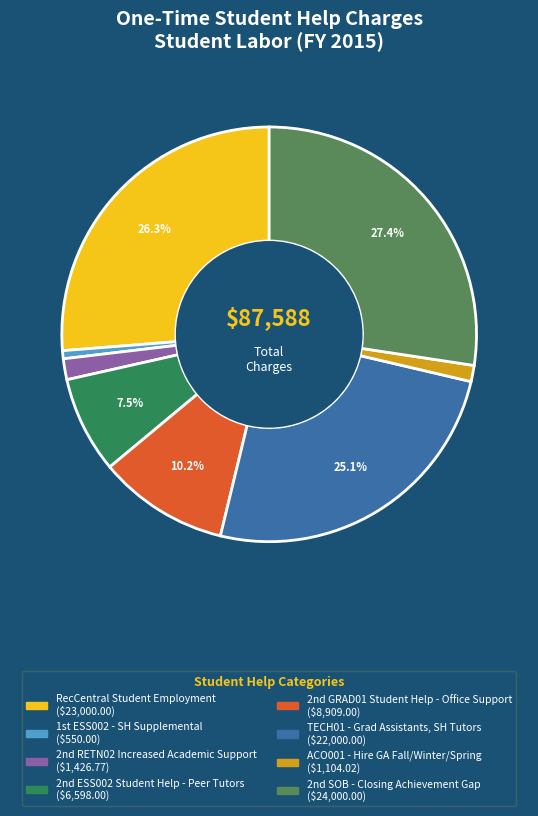

Is TECH01 - Grad Assistants, SH Tutors the majority of the pie?

No